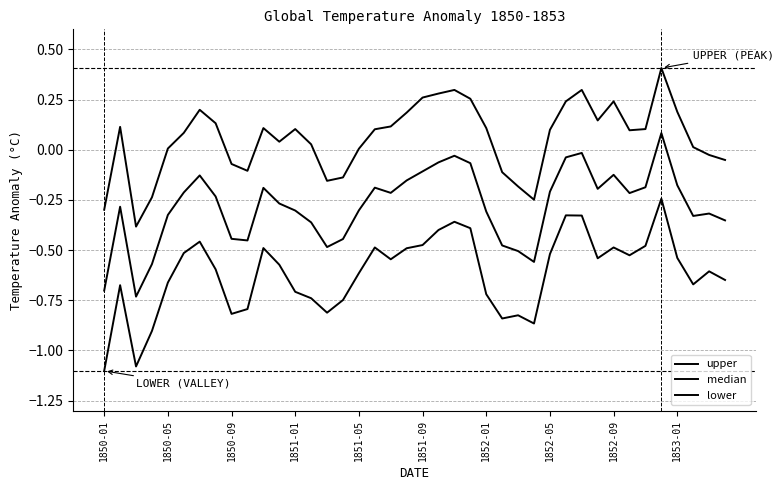

In lower, how many points are higher than both neighbors (excluding endpoints)?

10